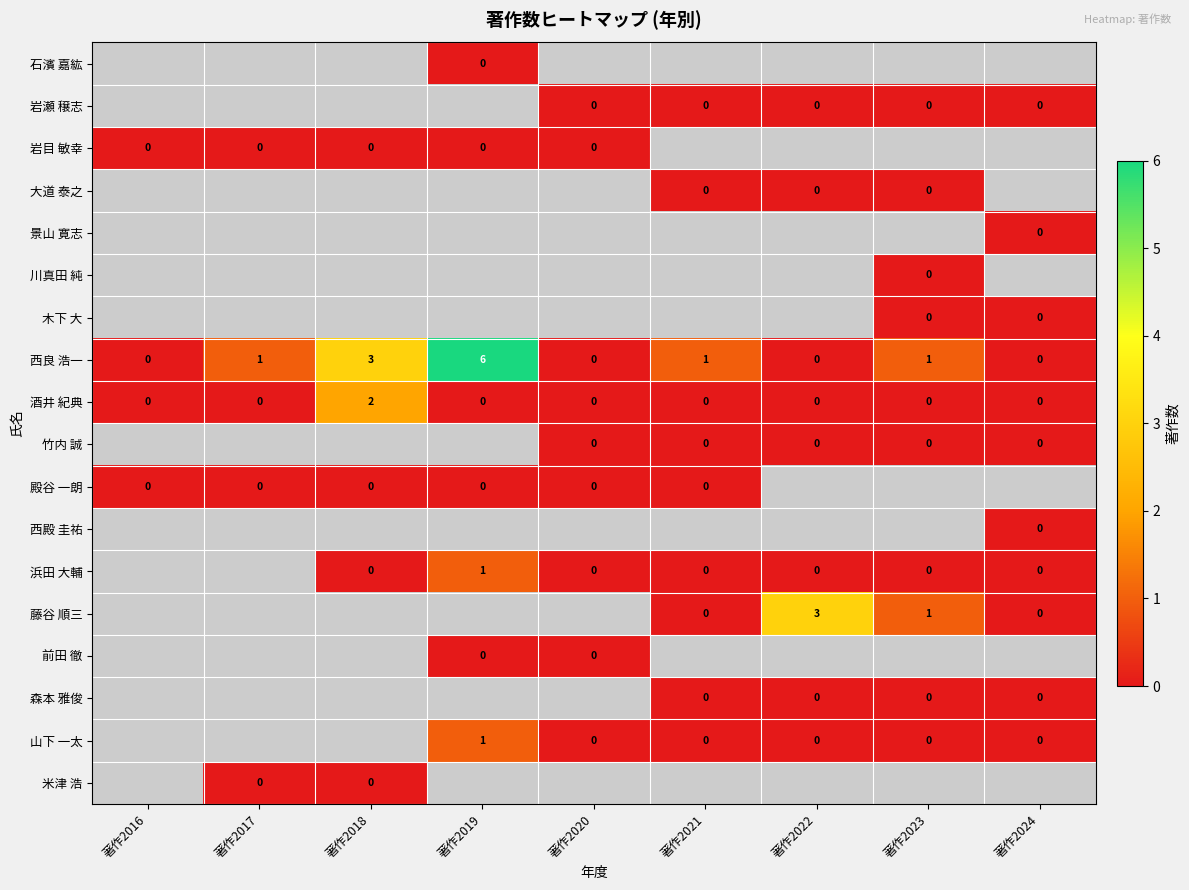

What is the highest value of the 西良 浩一 series?

6